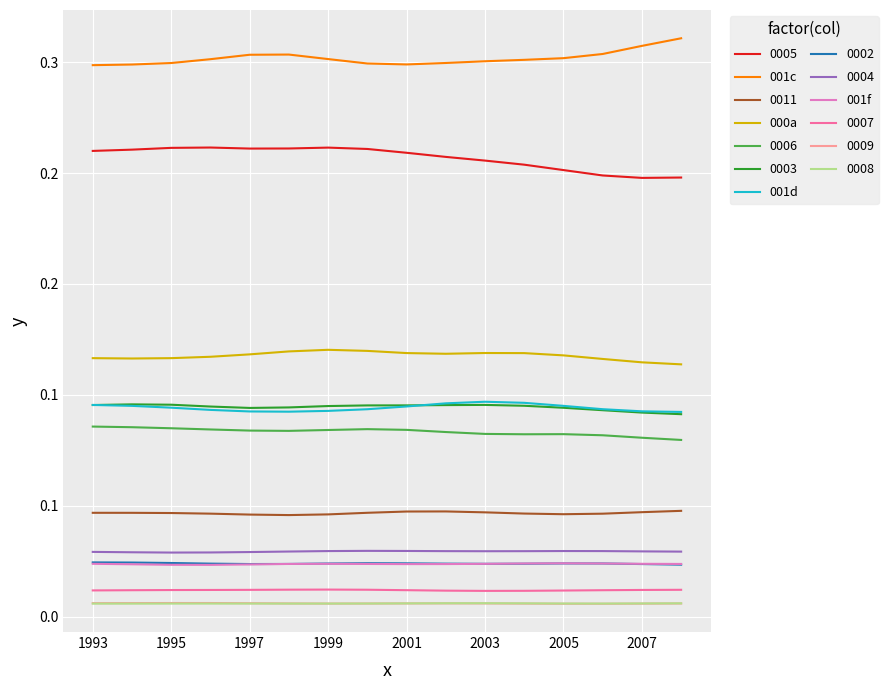

What are all the series names shown in the legend?

0005, 001c, 0011, 000a, 0006, 0003, 001d, 0002, 0004, 001f, 0007, 0009, 0008